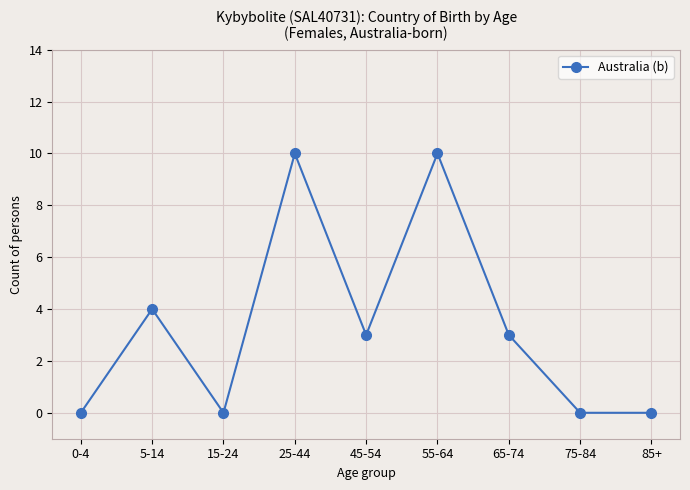

What position from the left is 5-14?

2